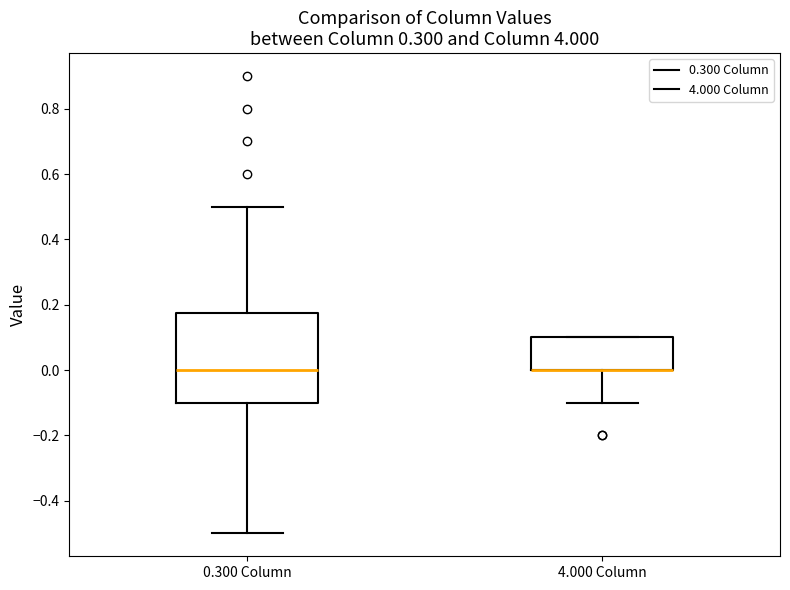

Where does the lower whisker of the box for 4.000 Column end on the y-axis? The values are not printed on the chart, so give them approximately, as read against the axis.

-0.10